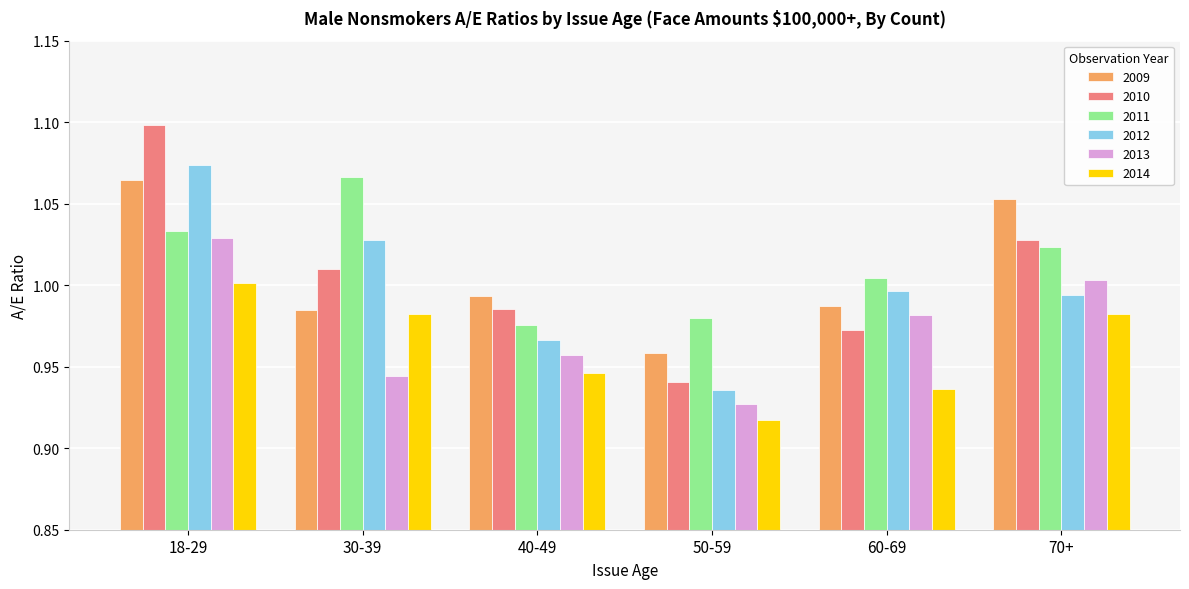

Which category has the highest value in the 2014 series?

18-29